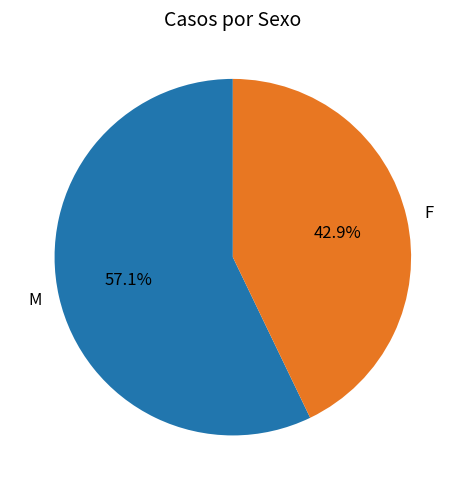

The M slice represents 45% of the pie. True or false?

False